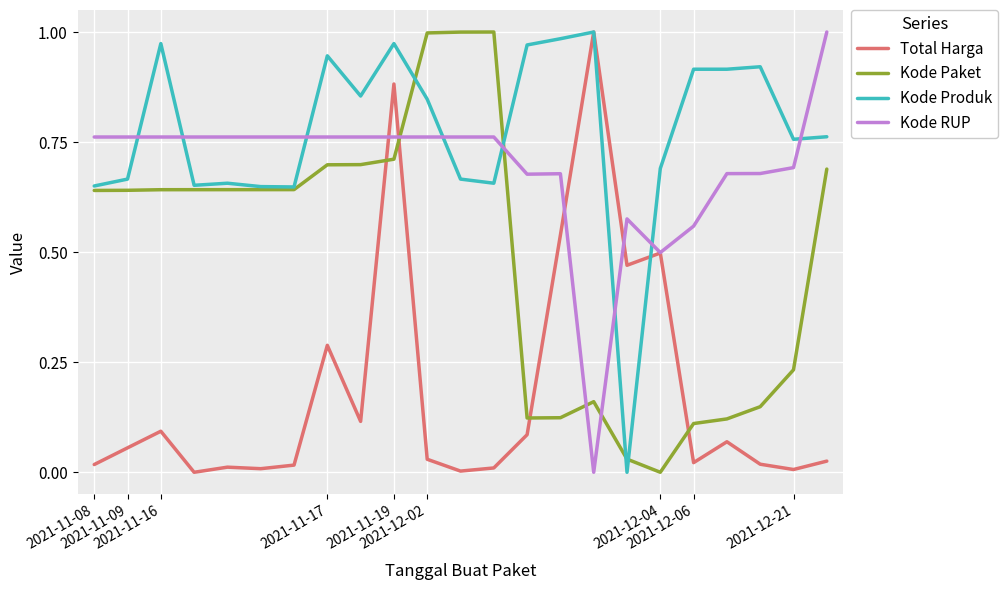

Which series has the largest total across all categories?

Kode Produk